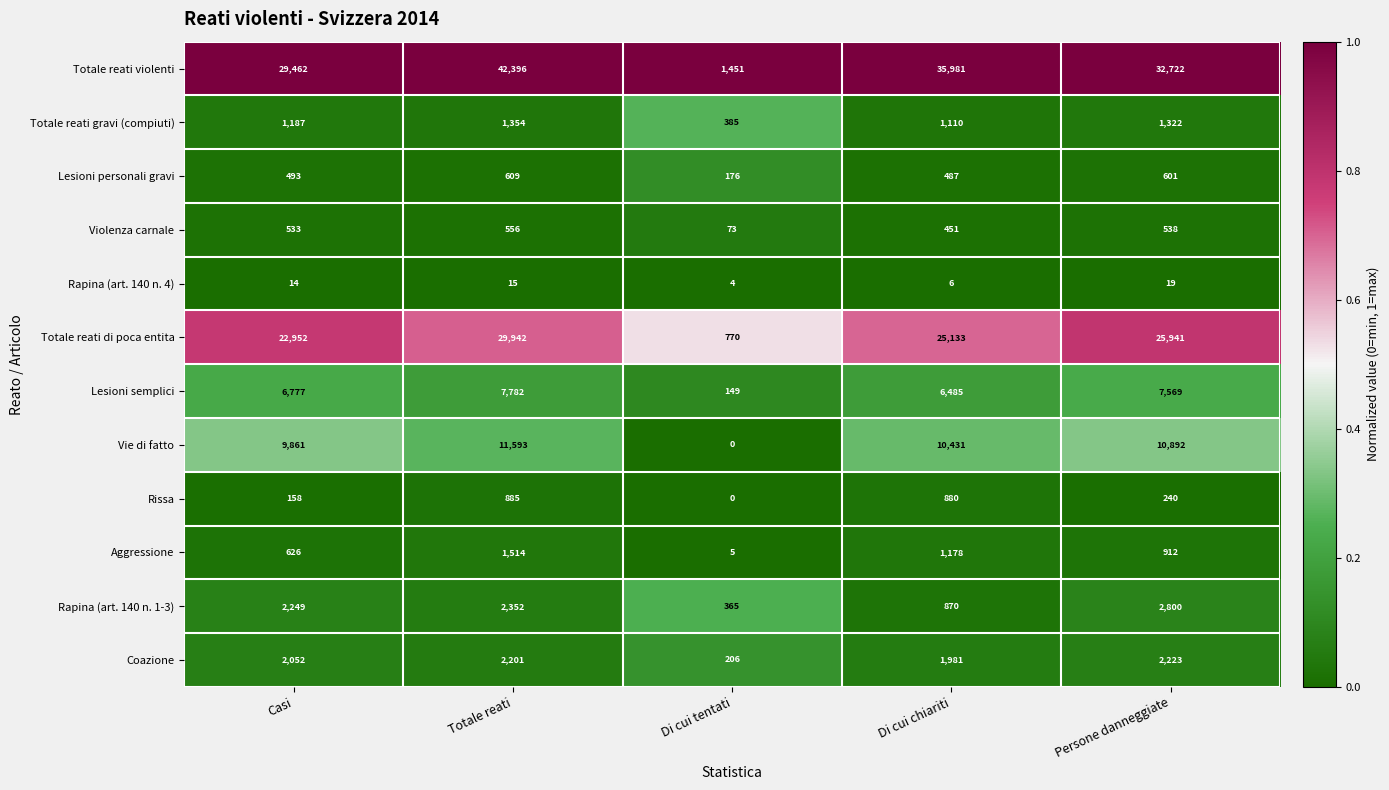

Which series changed the most between Totale reati and Di cui tentati?

Totale reati violenti